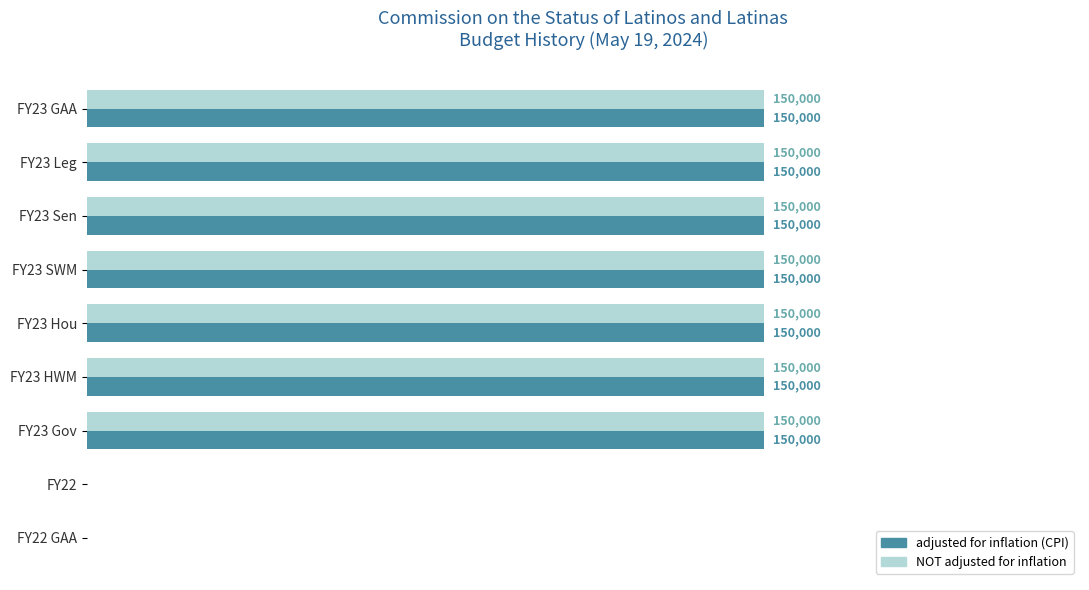

Is the value of adjusted for inflation (CPI) at FY23 Hou greater than the value of NOT adjusted for inflation at FY22?

Yes